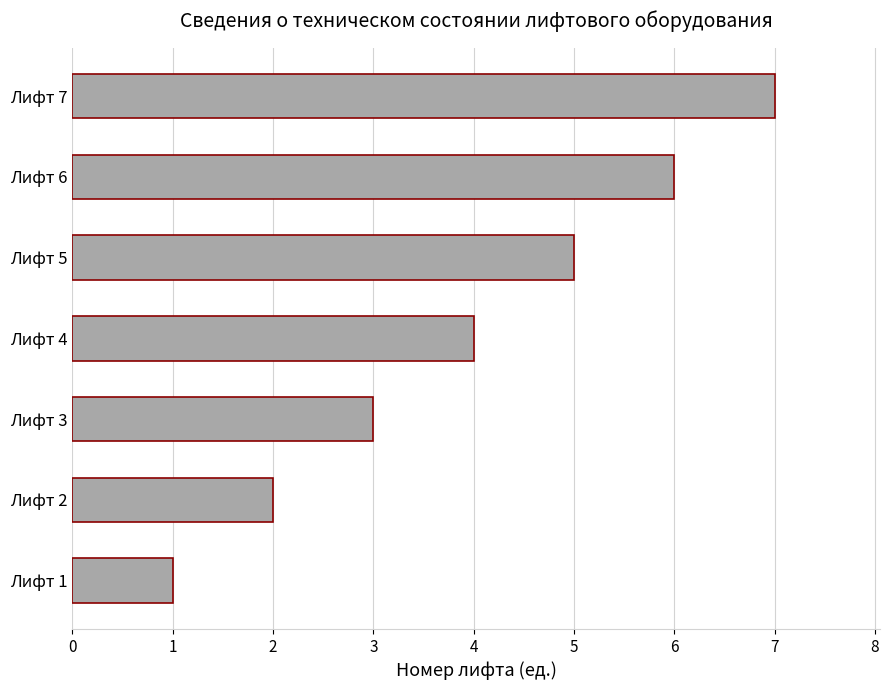

List the labels in order of value, smallest first.

Лифт 1, Лифт 2, Лифт 3, Лифт 4, Лифт 5, Лифт 6, Лифт 7